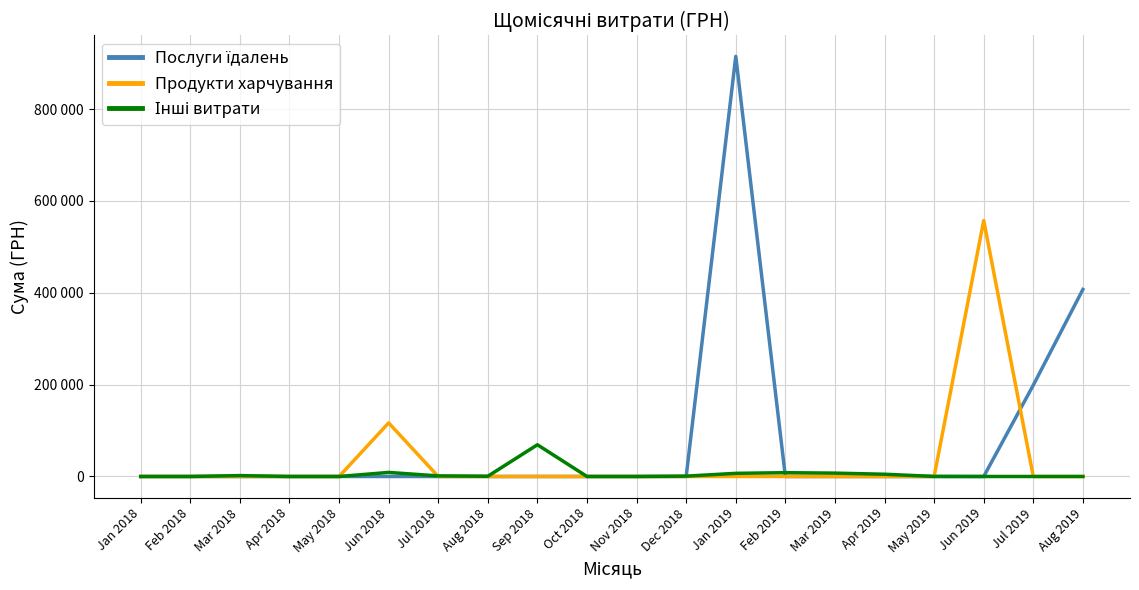

Is this an area chart (filled region under the line)?

No